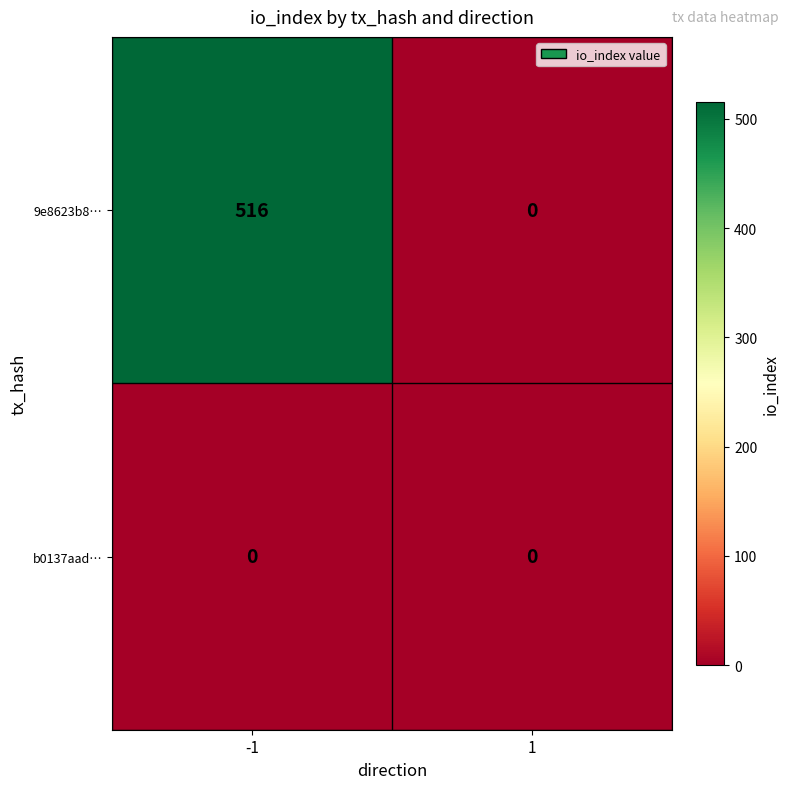

Reading left to right, list all the values displayed in this chart.

9e8623b8…: -1=516	1=0
b0137aad…: -1=0	1=0